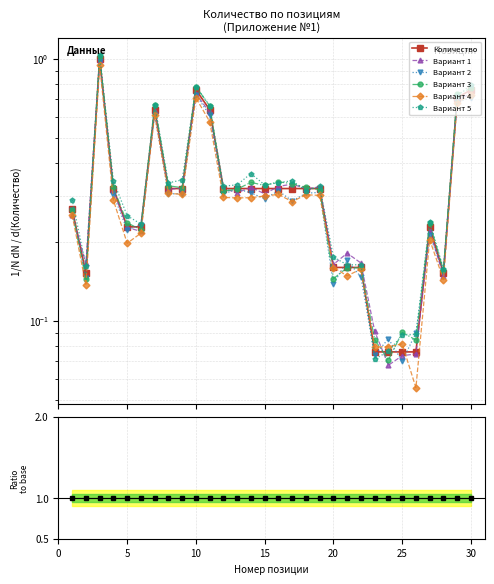

True or false: the data shows 0.0 at 26.

False